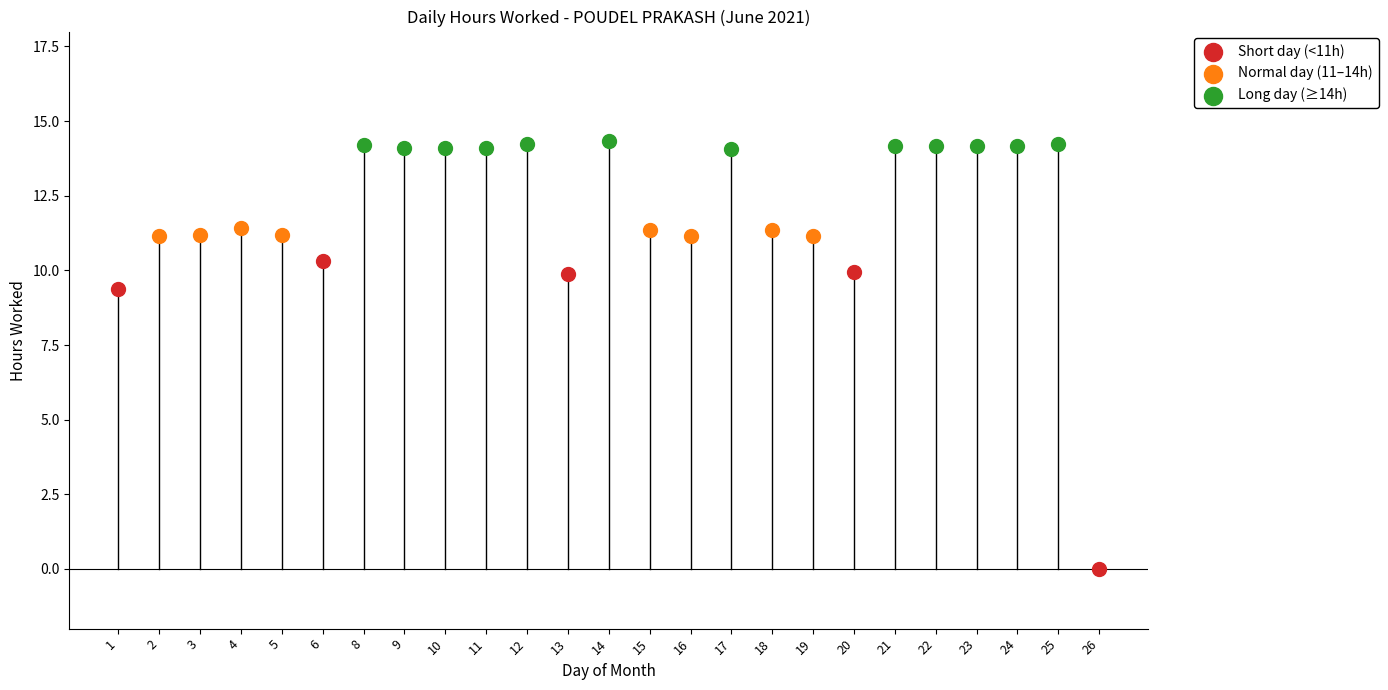

What is the change in value from 4 to 19?

-0.3